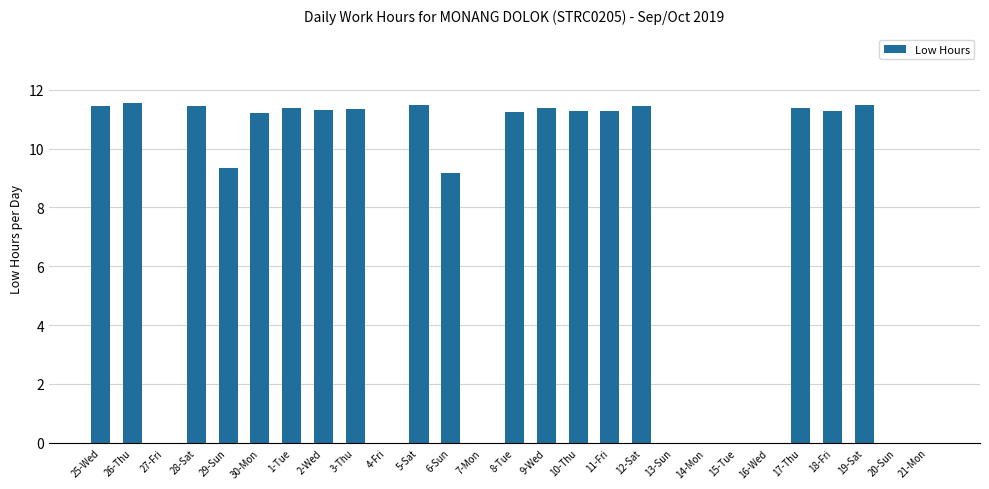

How many categories are shown in the chart?

27